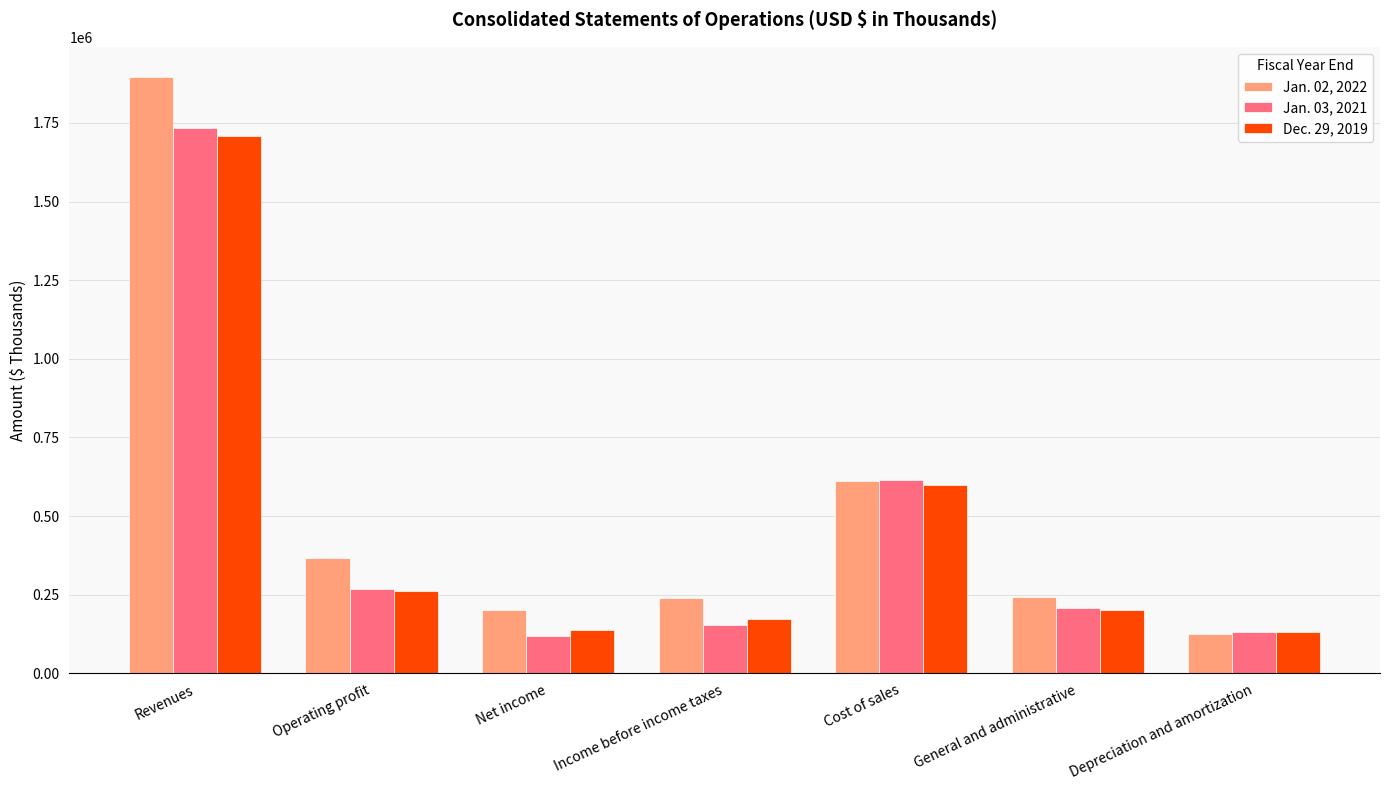

What is the highest value of the Dec. 29, 2019 series?

1709002